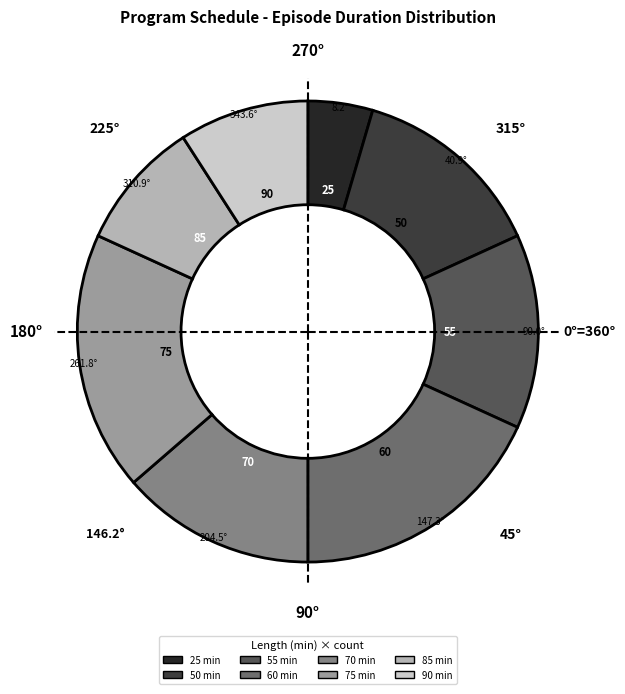

What is the largest slice in the pie chart?

16